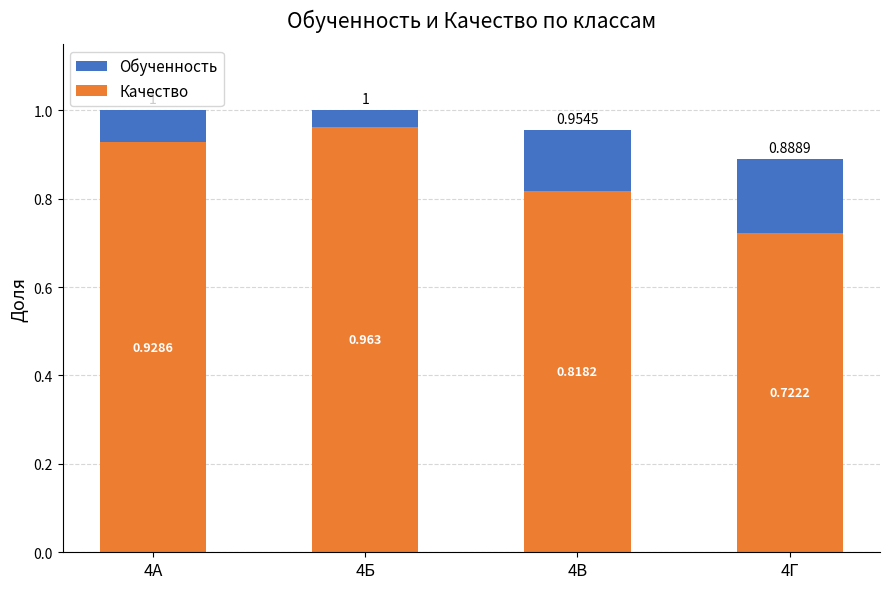

Between 4В and 4Г, which is larger?

4В